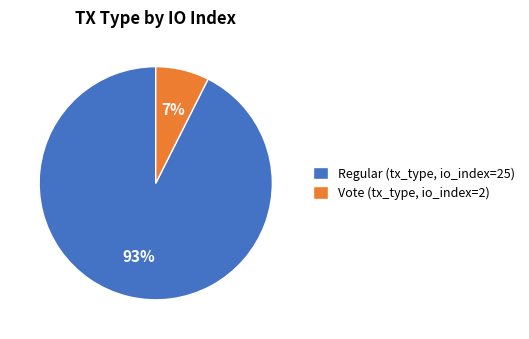

Which category accounts for the majority?

Regular (tx_type, io_index=25)